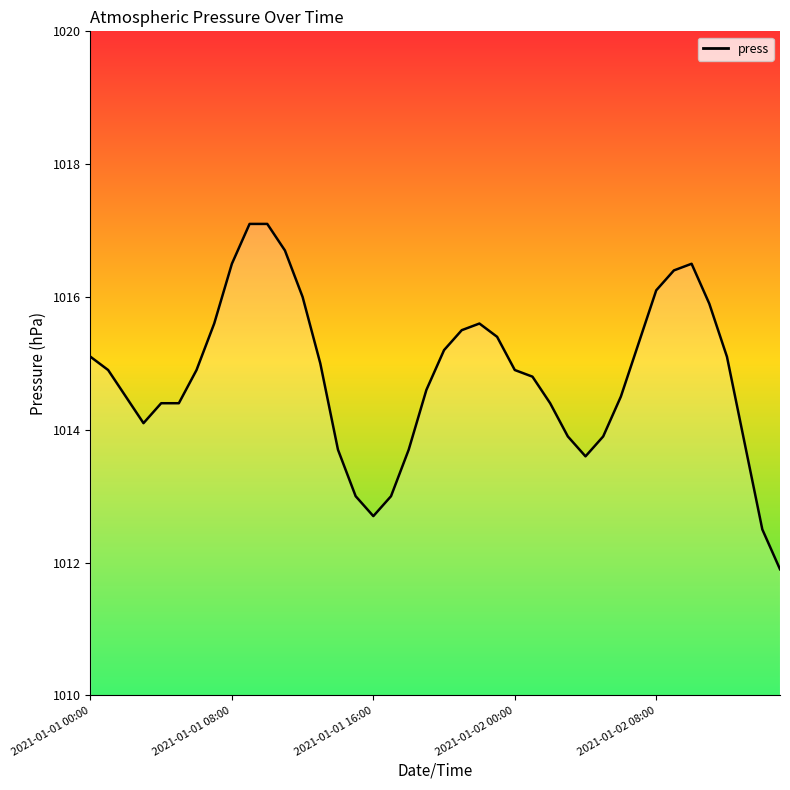

What is the minimum value shown in the chart?

1011.9